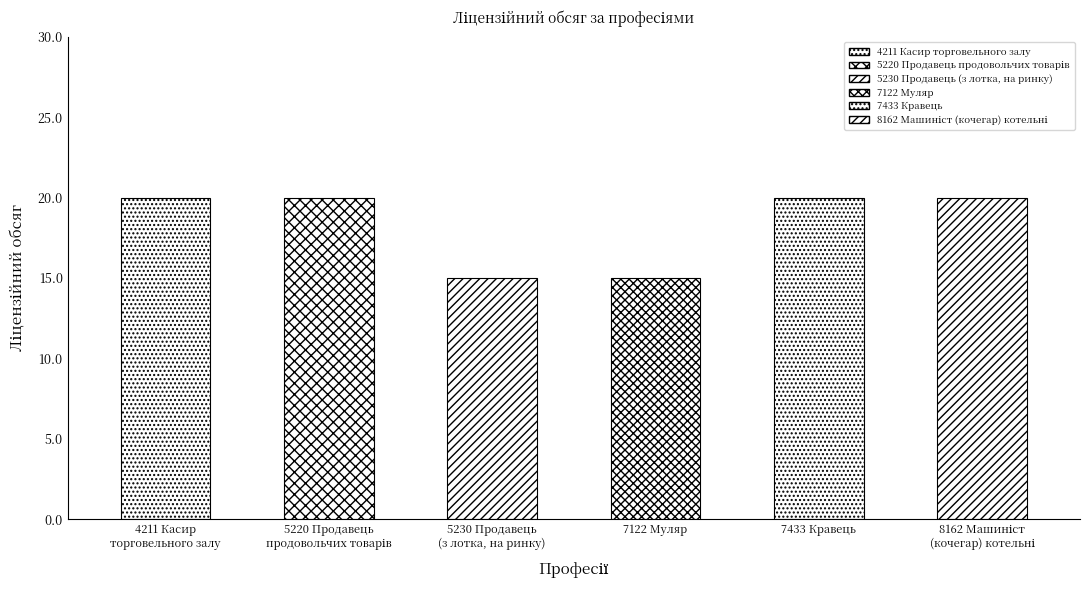

What is the sum of the values at 7122 Муляр and 7433 Кравець?

35